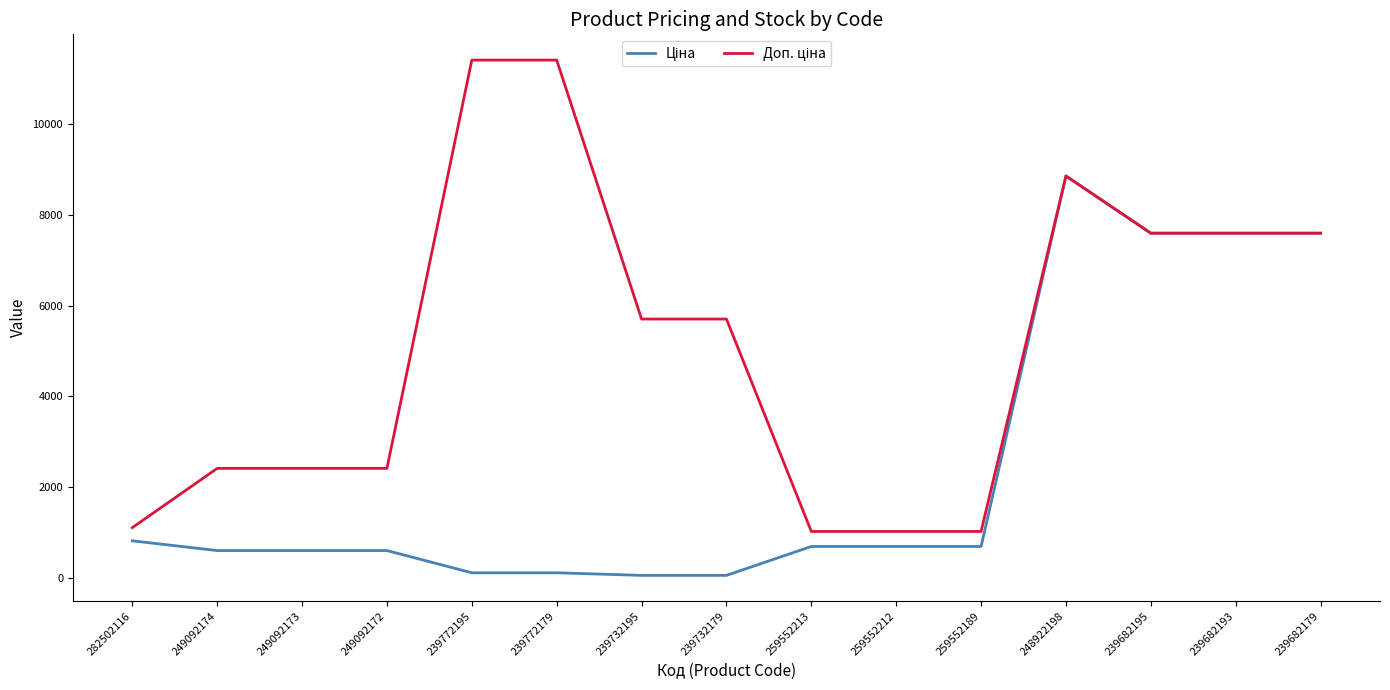

At which category is the sum across all series the highest?

248922198